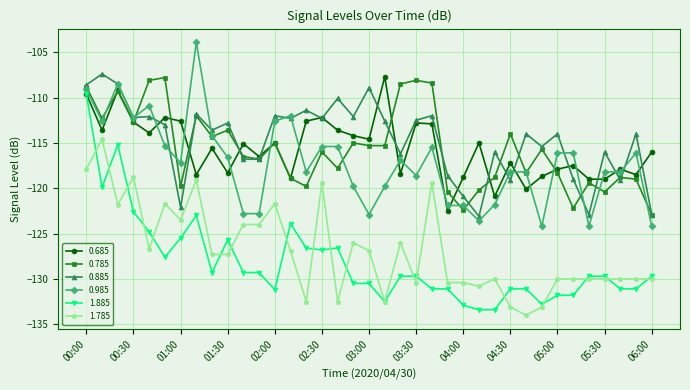

How many categories are shown in the chart?

37